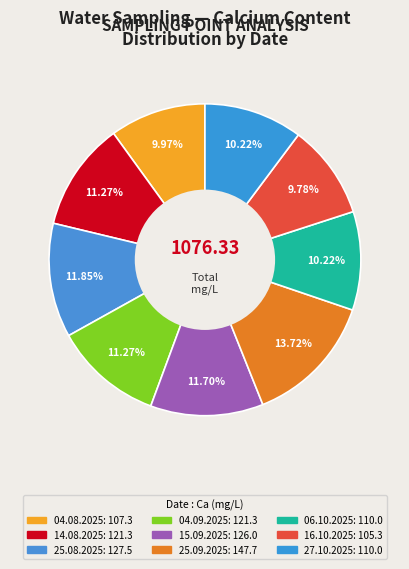

Which slice is the largest?

25.09.2025